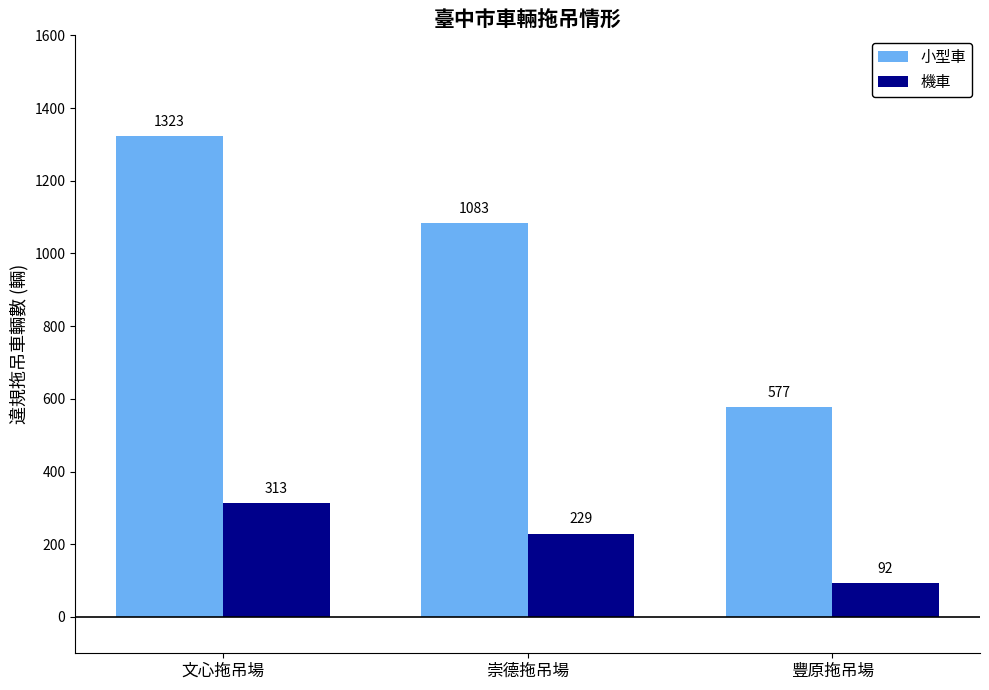

List the series in order of their peak value, highest first.

小型車, 機車